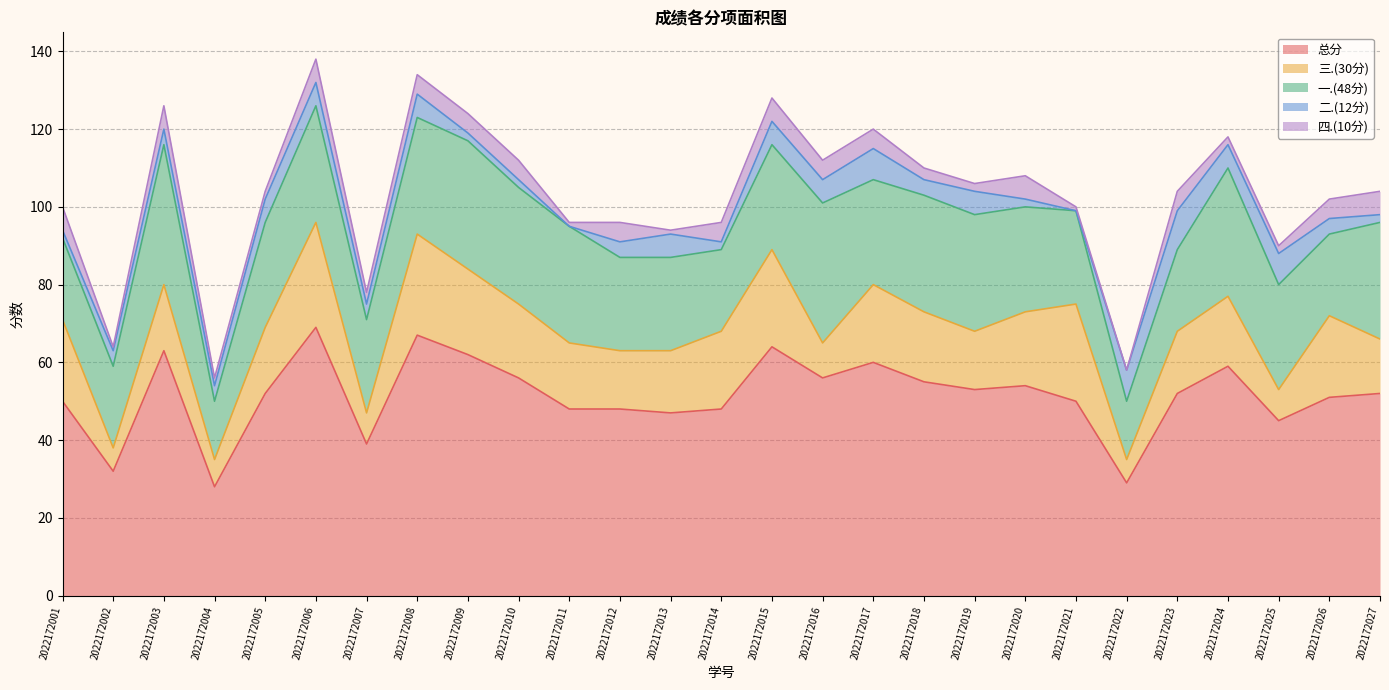

Between 2022172008 and 2022172019, which is larger?

2022172008